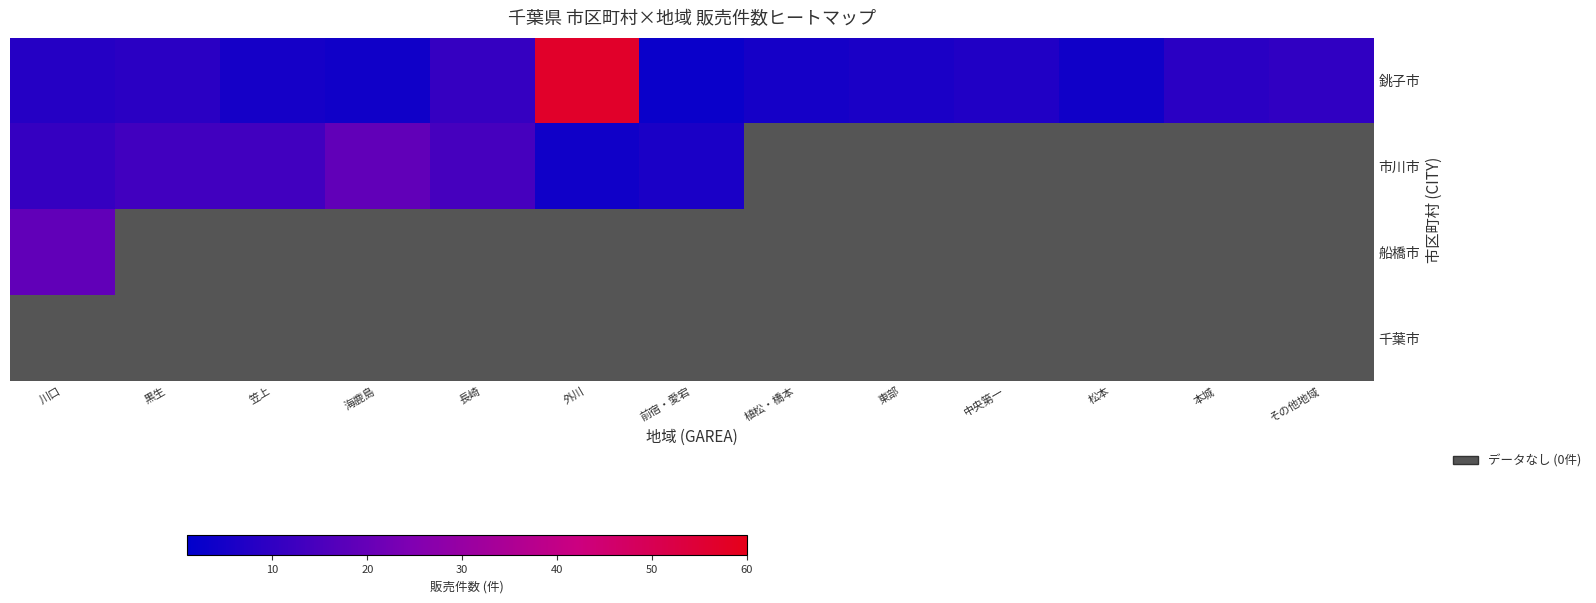

Which series has the largest total across all categories?

銚子市